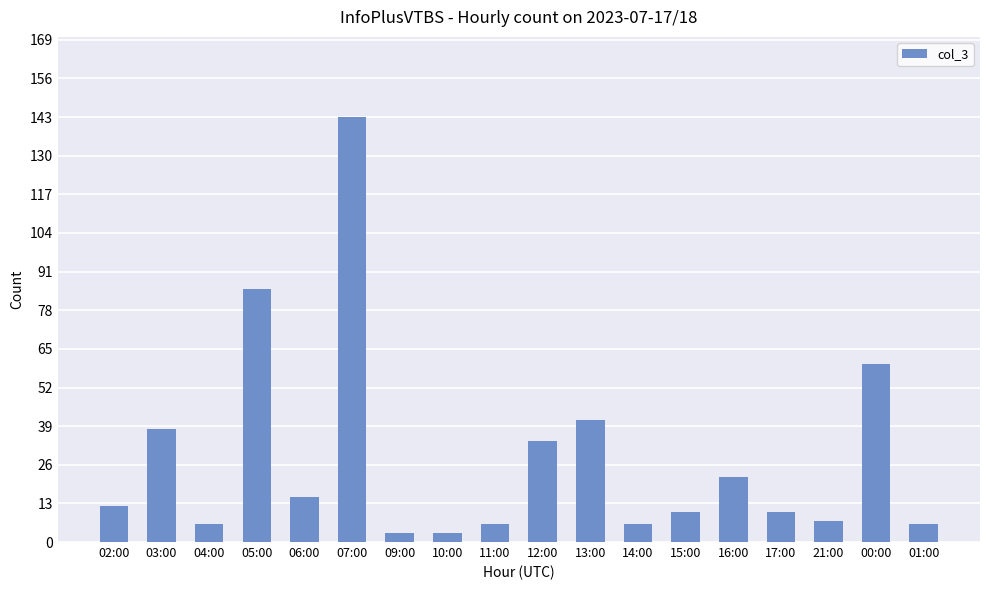

What is the ratio of the value at 07:00 to the value at 12:00?

4.2